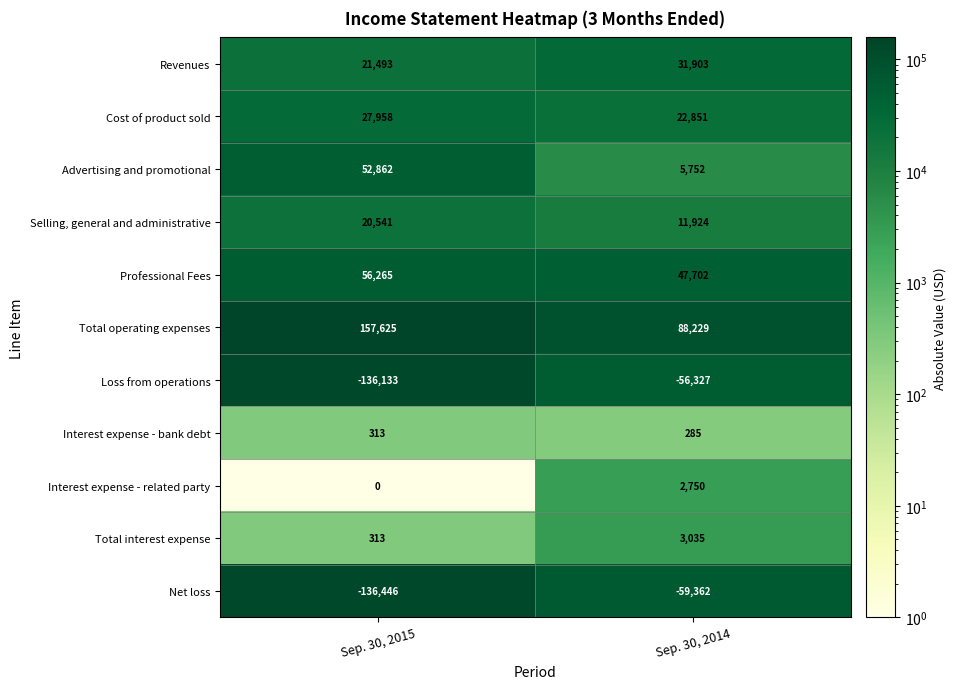

Which category has the lowest value across all series?

Sep. 30, 2015